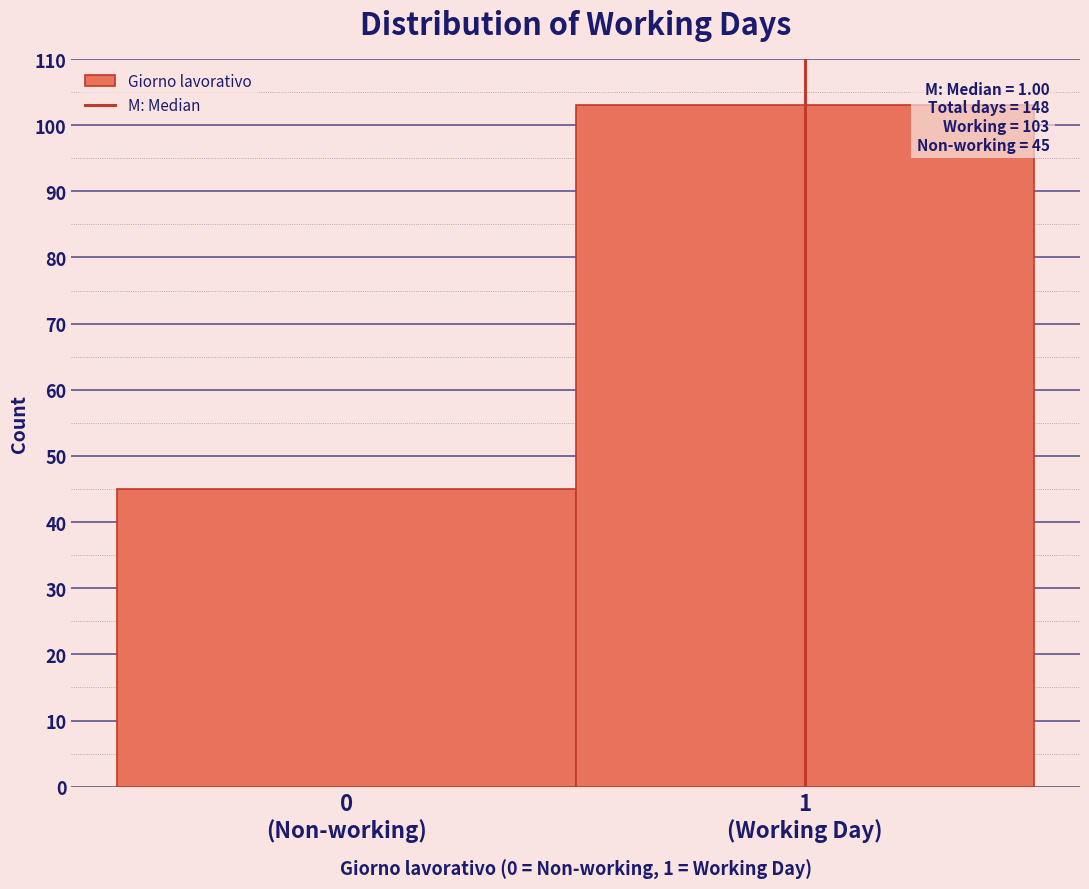

Reading right to left, transcribe all the data shown in this chart.

103	45